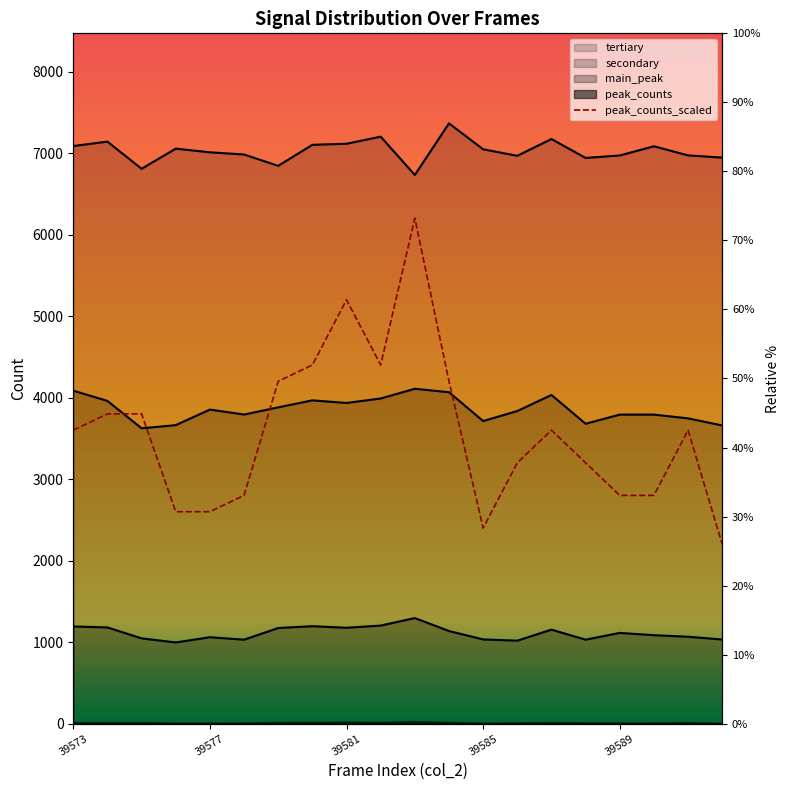

What is the average value?

3580